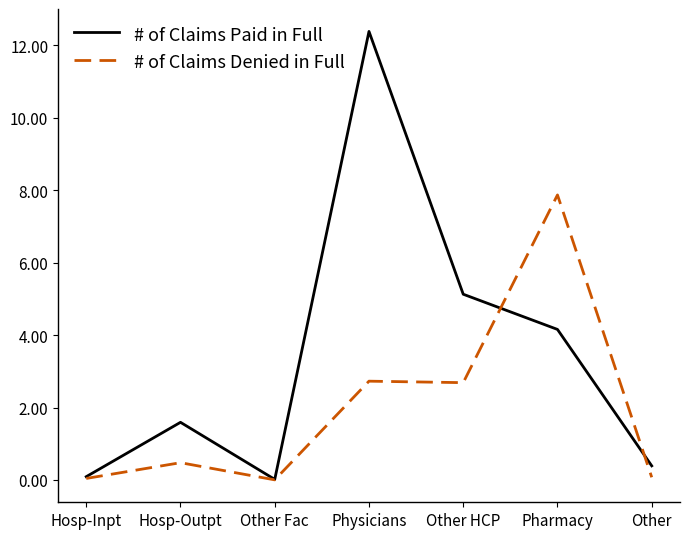

How many interior local peaks does the # of Claims Paid in Full series have?

2